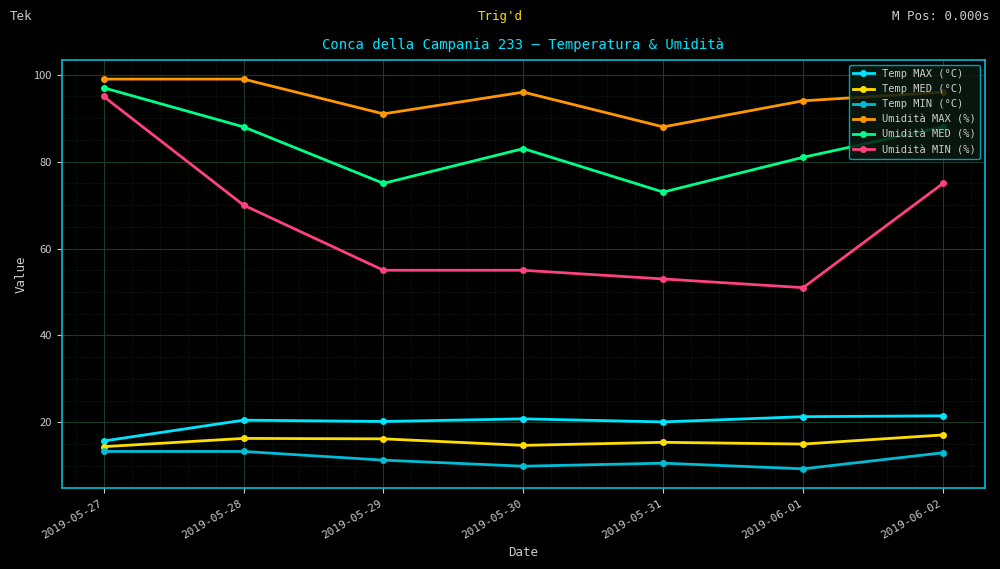

Where does the Umidità MAX (%) series first go above 96?

2019-05-27